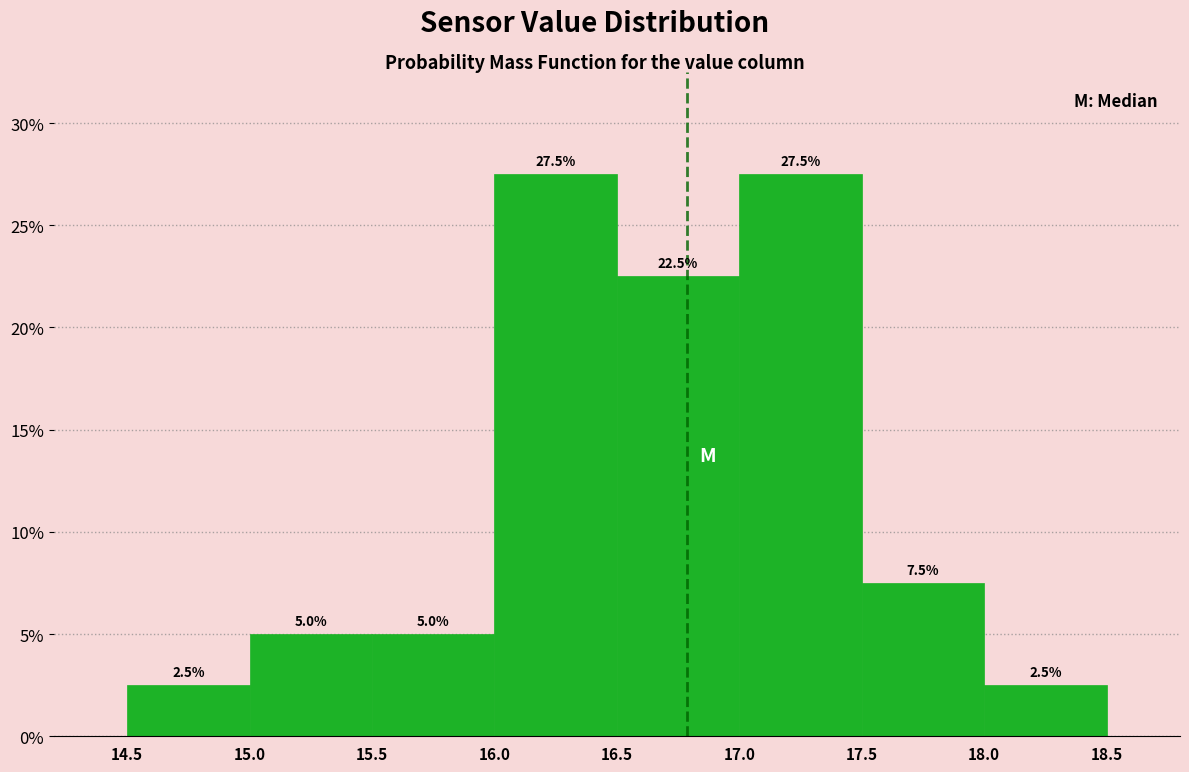

What is the height of the bar covering 15.5 to 16.0 on the x-axis?

5.0